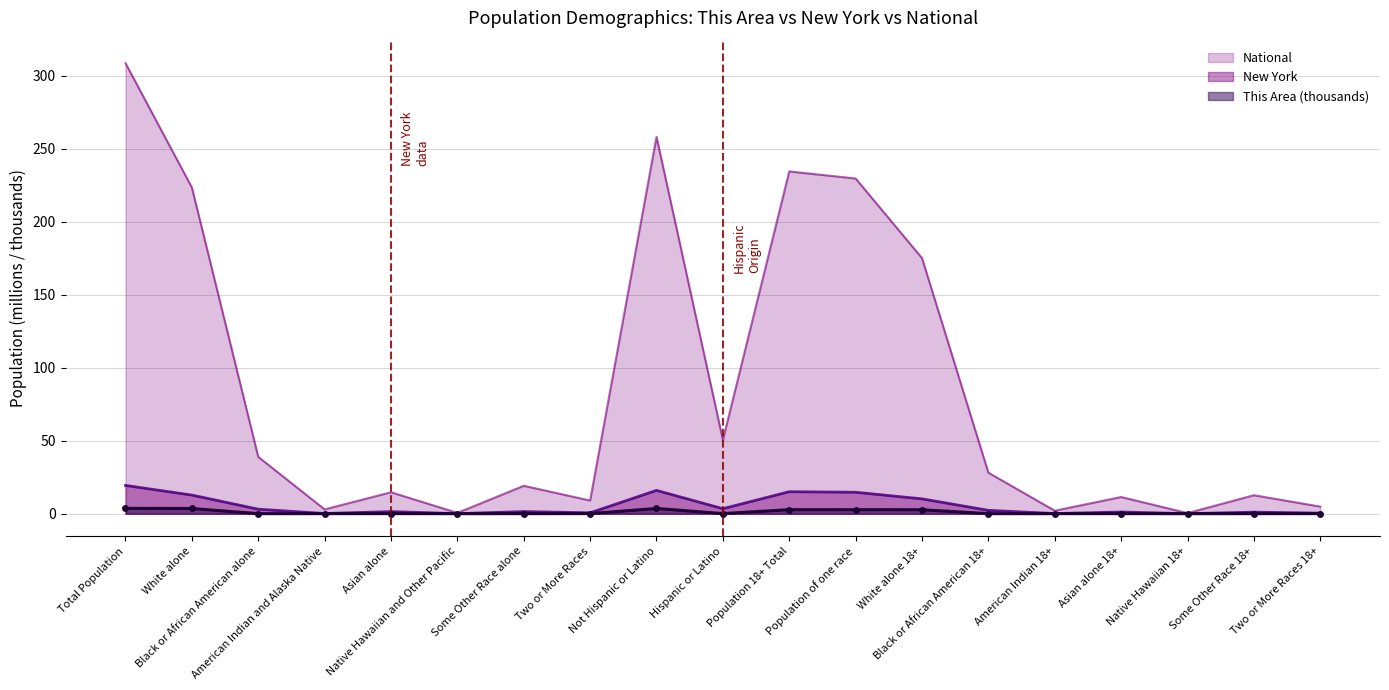

What is the difference between the highest and lowest values at Some Other Race alone?

19.1